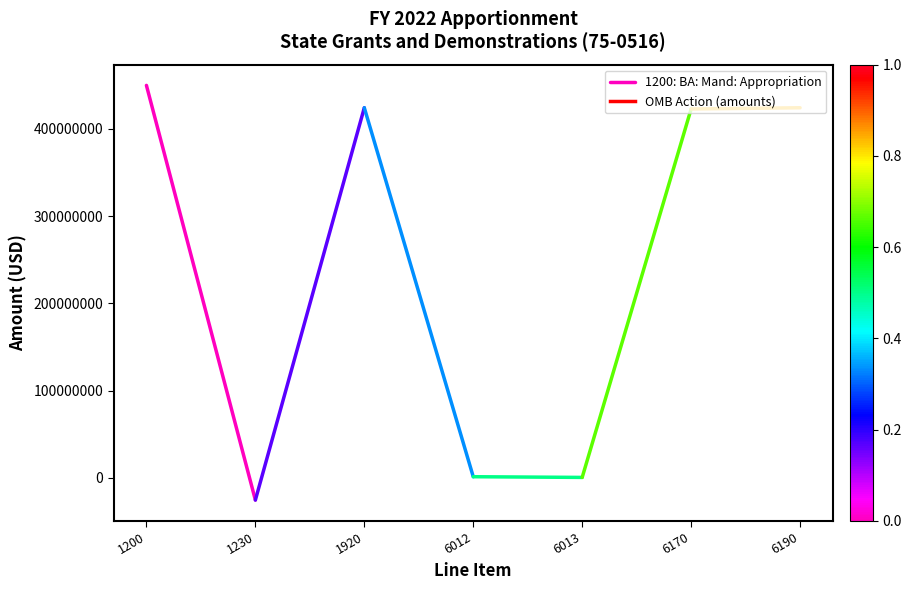

How many data points are less than 450000000?

1